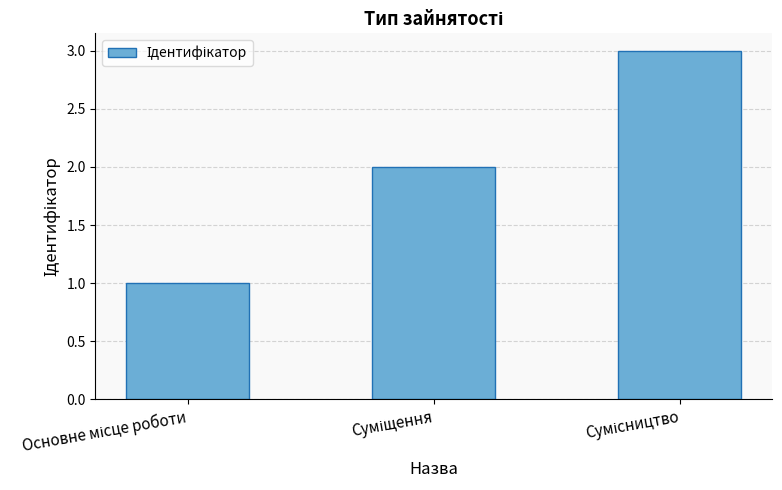

What is the maximum value shown in the chart?

3